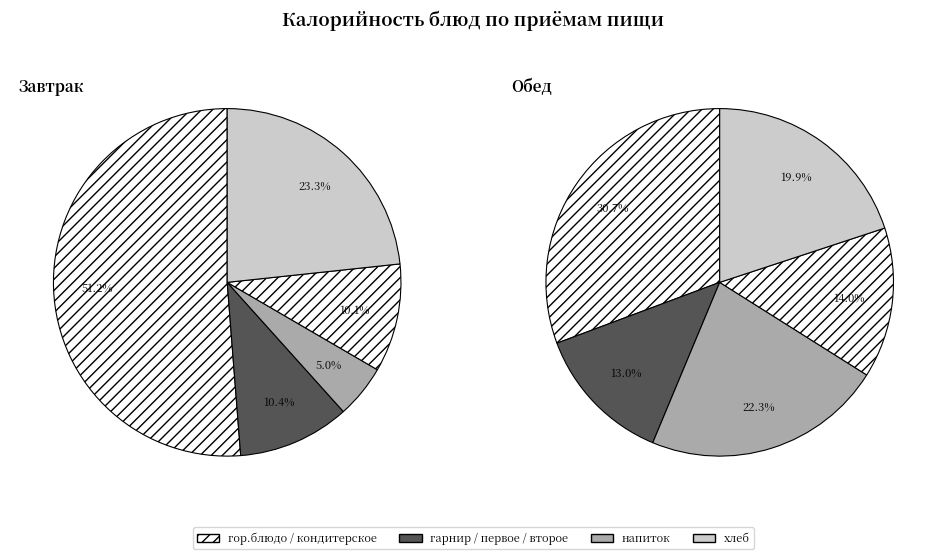

Count the number of slices in the pie.

10